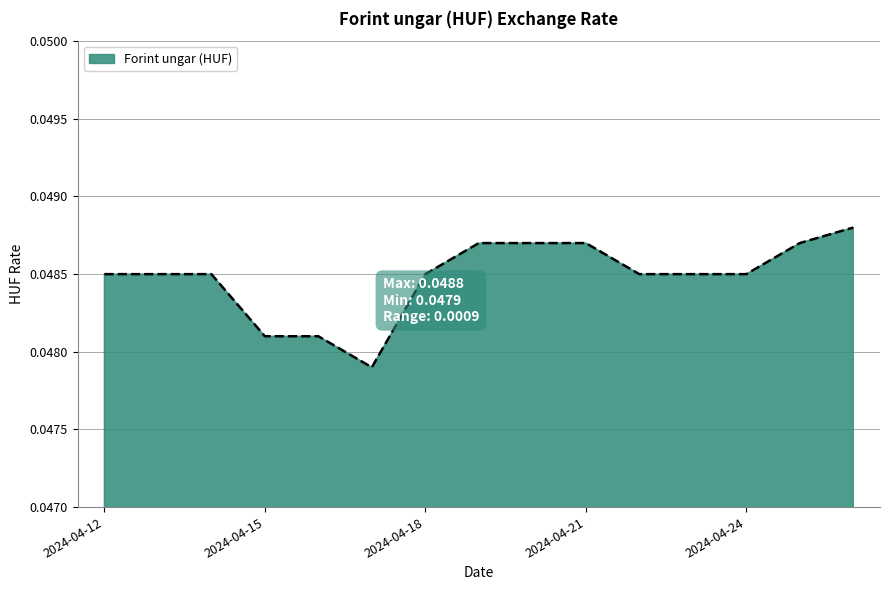

List the labels in order of value, largest first.

2024-04-26, 2024-04-19, 2024-04-20, 2024-04-21, 2024-04-25, 2024-04-12, 2024-04-13, 2024-04-14, 2024-04-18, 2024-04-22, 2024-04-23, 2024-04-24, 2024-04-15, 2024-04-16, 2024-04-17